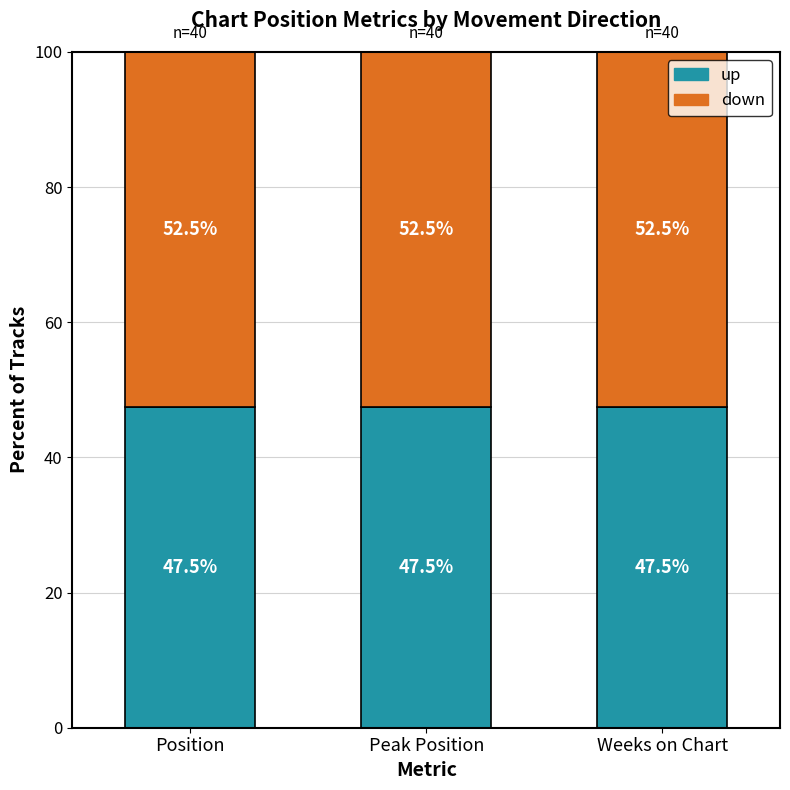

Count the number of data series in this chart.

2